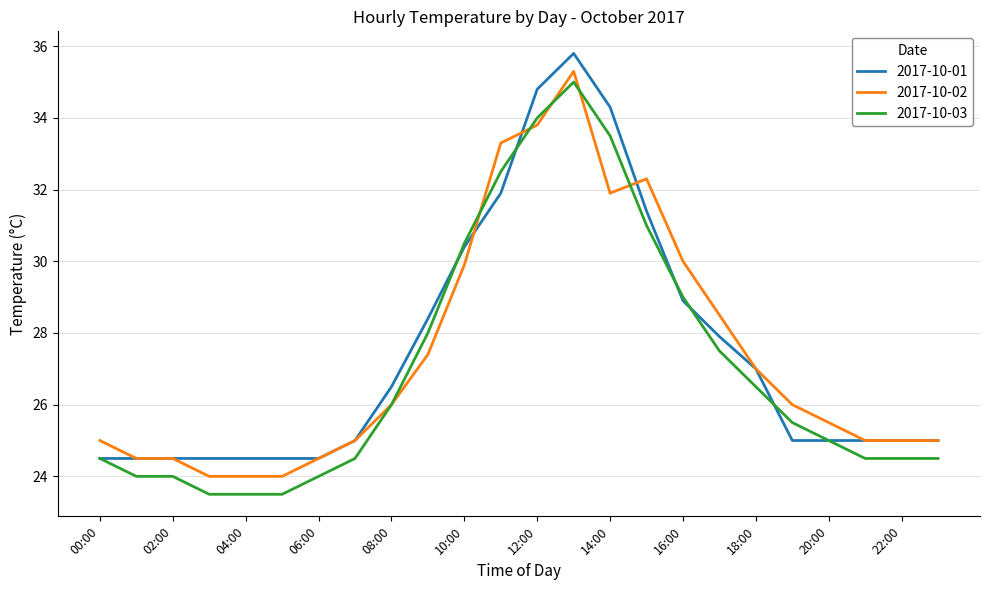

What is the smallest value displayed?

23.5